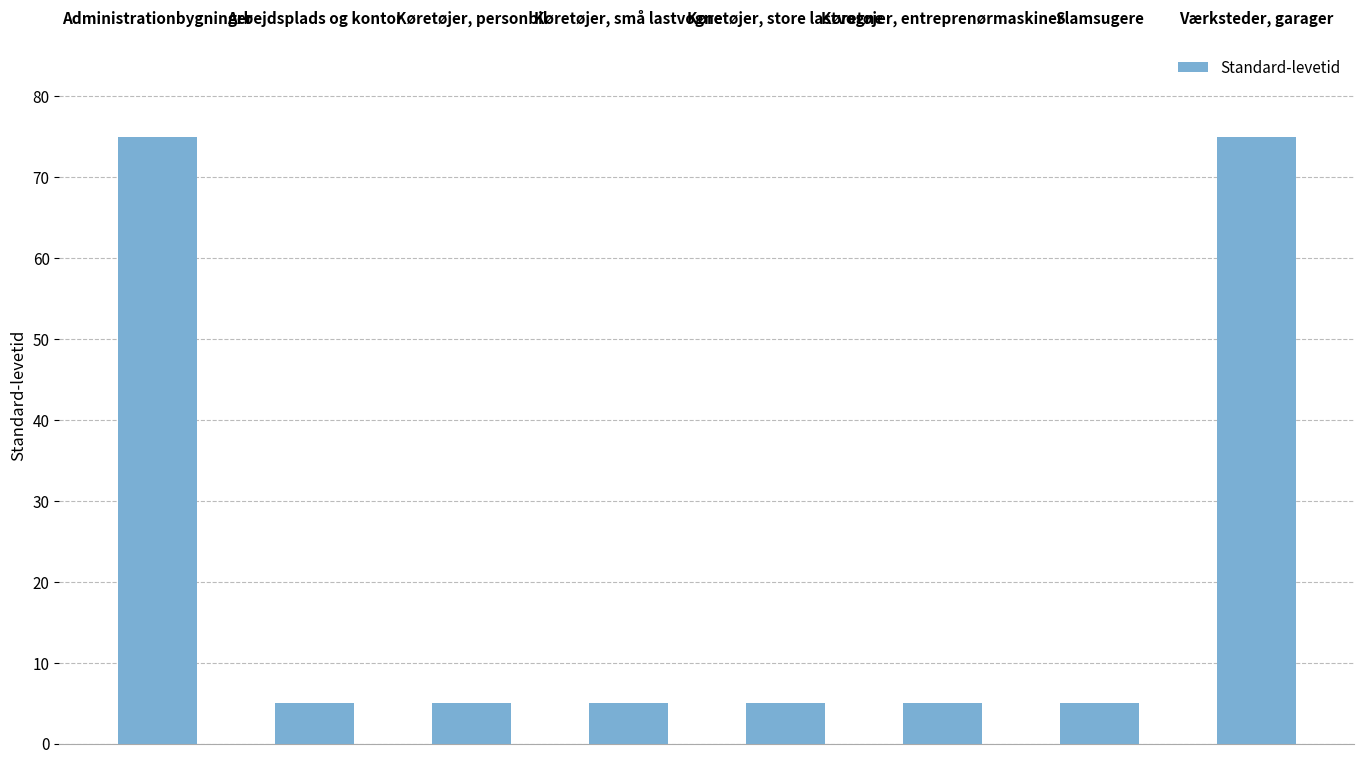

Is it true that the value at Køretøjer, små lastvogne is 5?

True